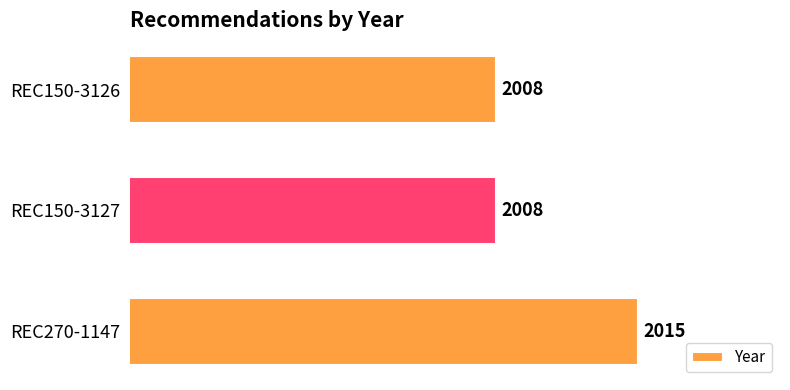

Count the values in the range 2008 to 2015.

3